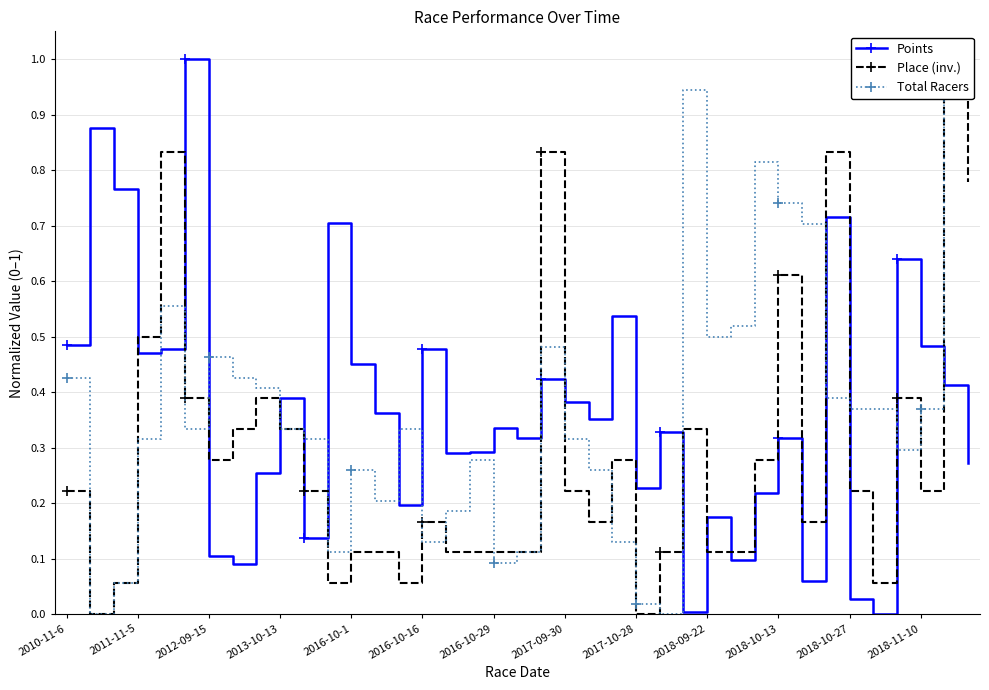

What is the label of the 21st point from the left?

20